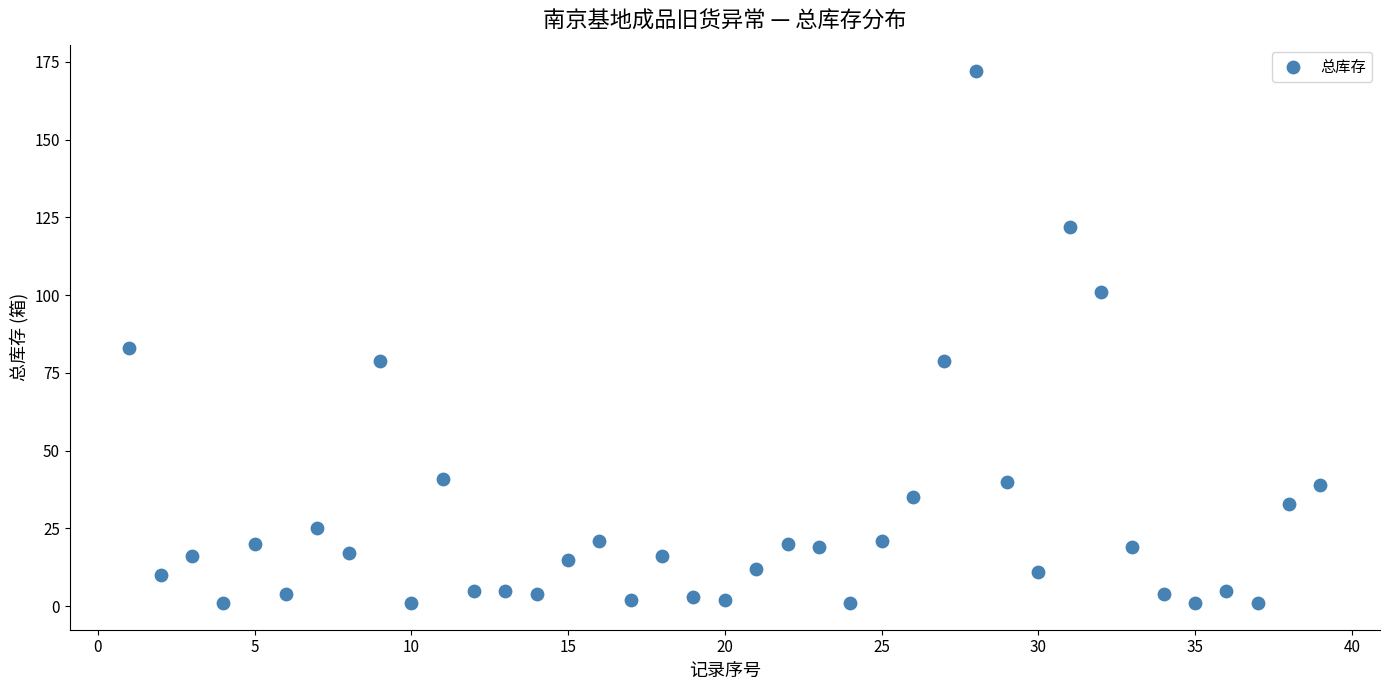

What is the range of X values (max minus min)?

38